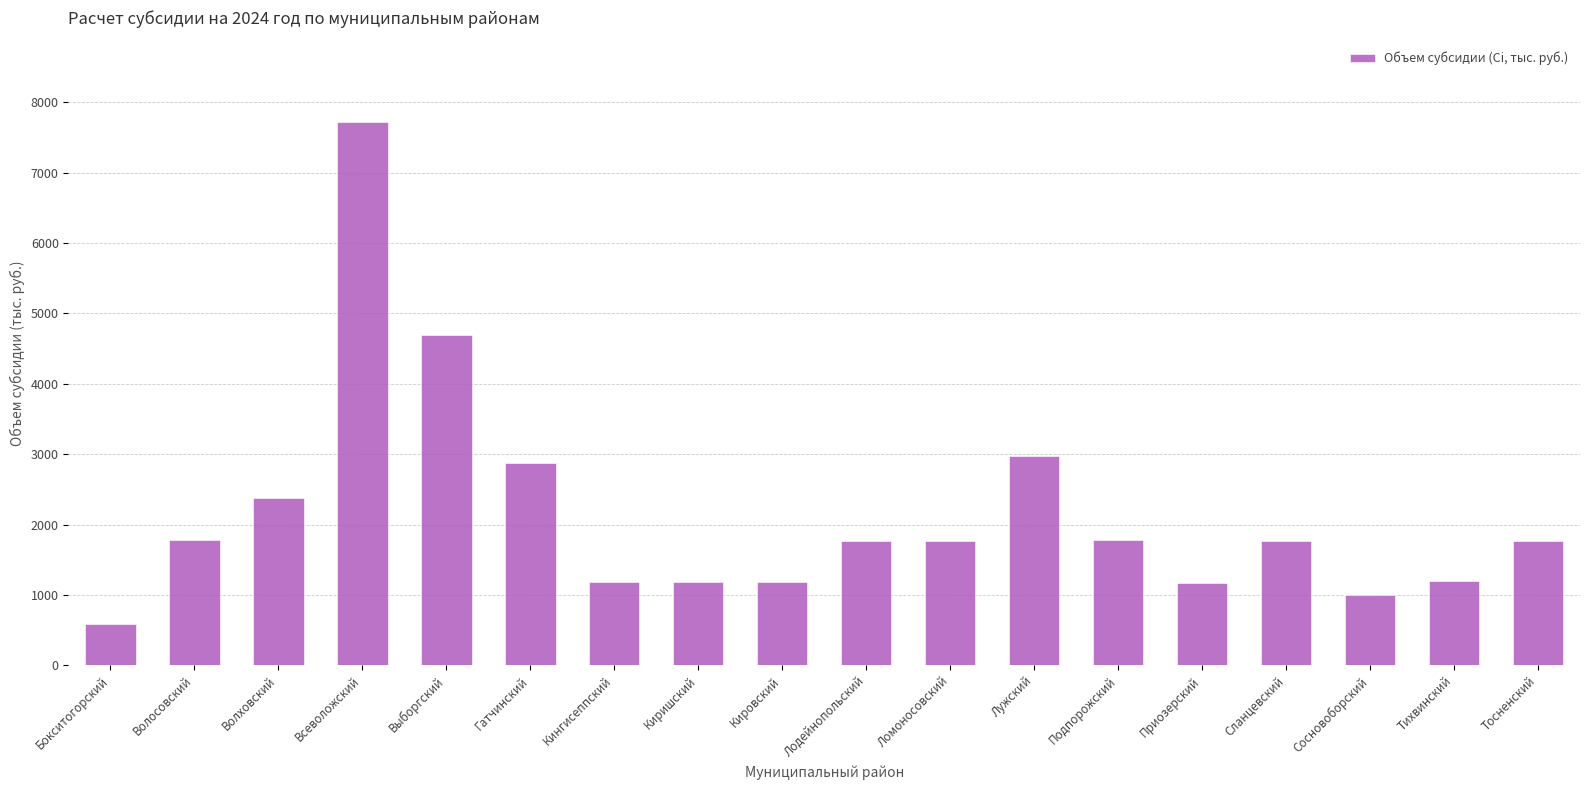

At which label is the value closest to 4155?

Выборгский